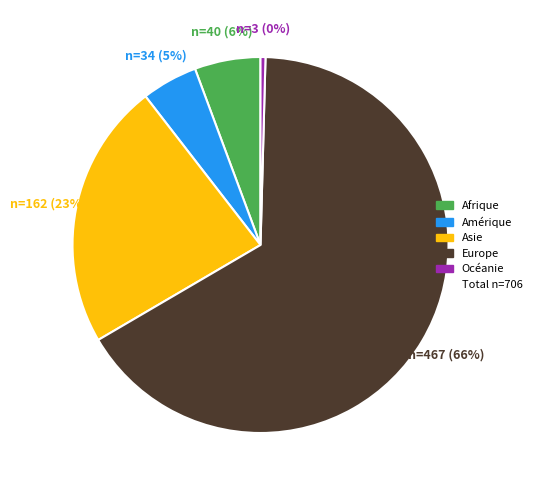

Is there any slice that represents more than half of the pie?

Yes